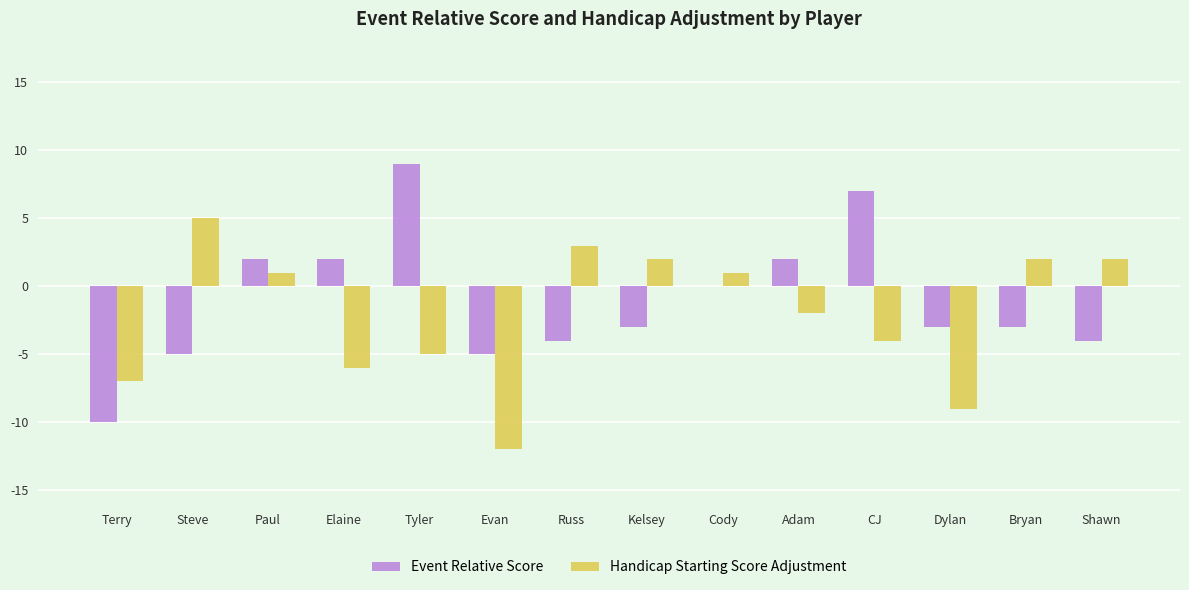

How many positive values does the Handicap Starting Score Adjustment series have?

7